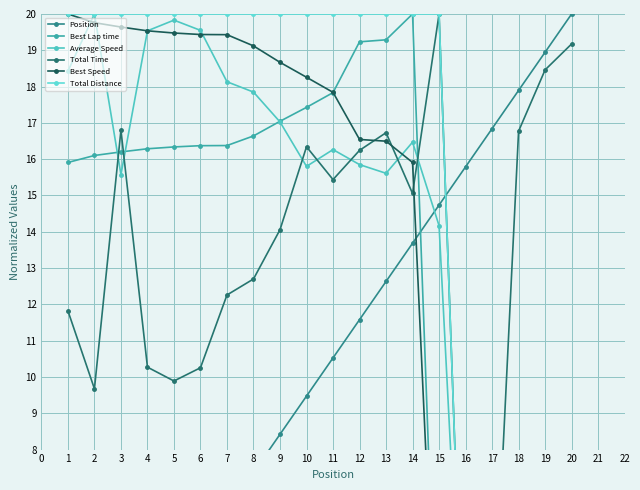

At how many categories does at least one series exceed 3?

20